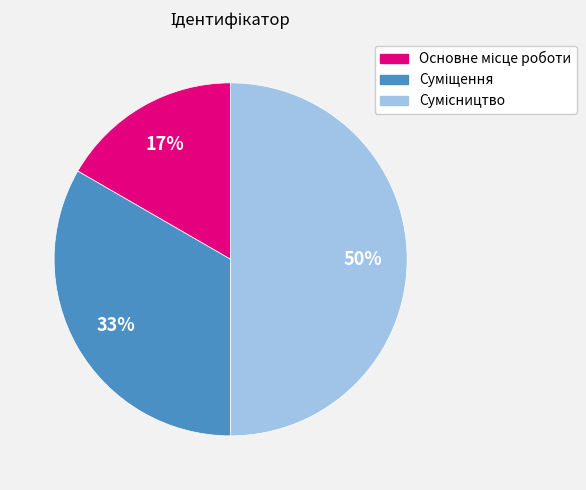

To the nearest percent, what is the difference between the largest and smallest slice percentages?

33%